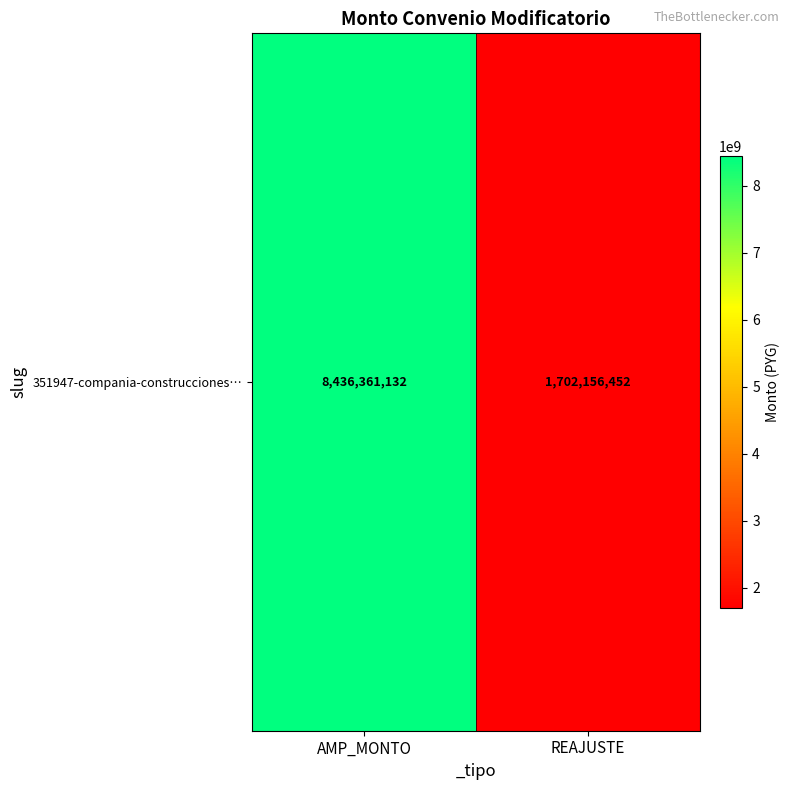

How many values are below 8436361132?

1